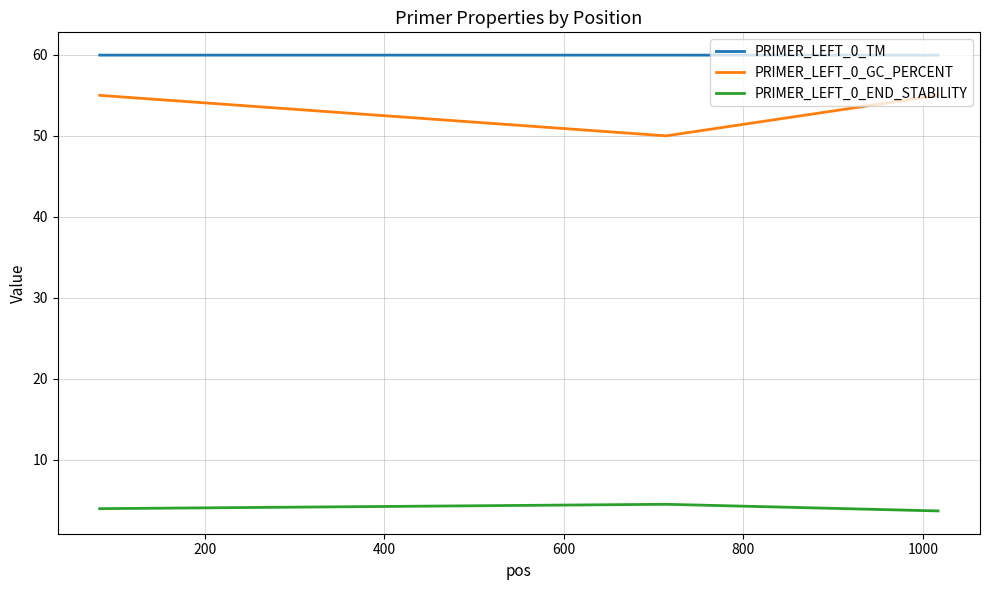

Rank the series by their maximum value, from lowest to highest.

PRIMER_LEFT_0_END_STABILITY, PRIMER_LEFT_0_GC_PERCENT, PRIMER_LEFT_0_TM